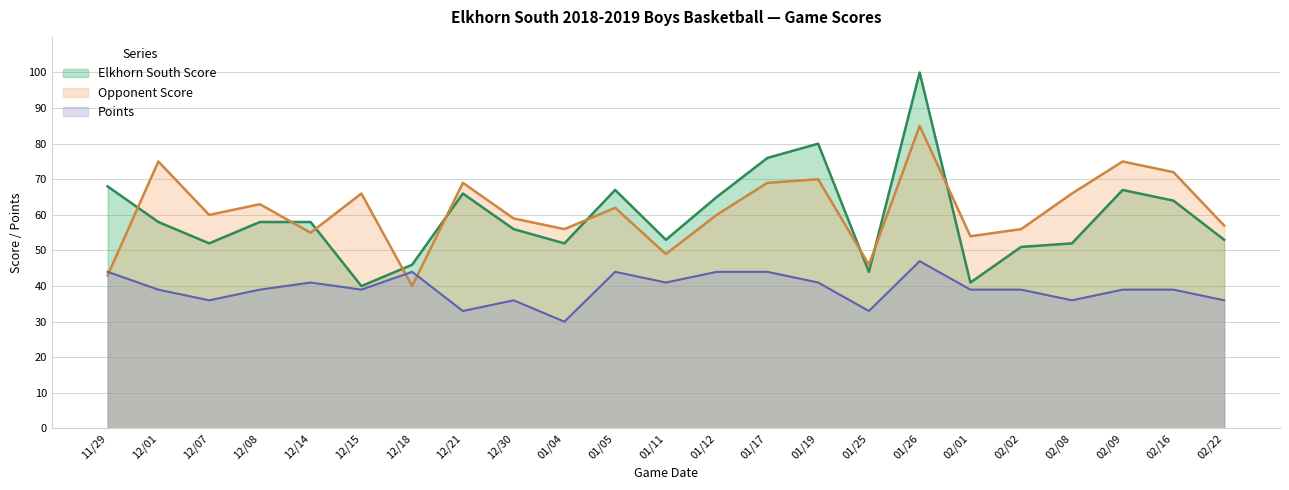

Rank the series by their maximum value, from highest to lowest.

Elkhorn South Score, Opponent Score, Points